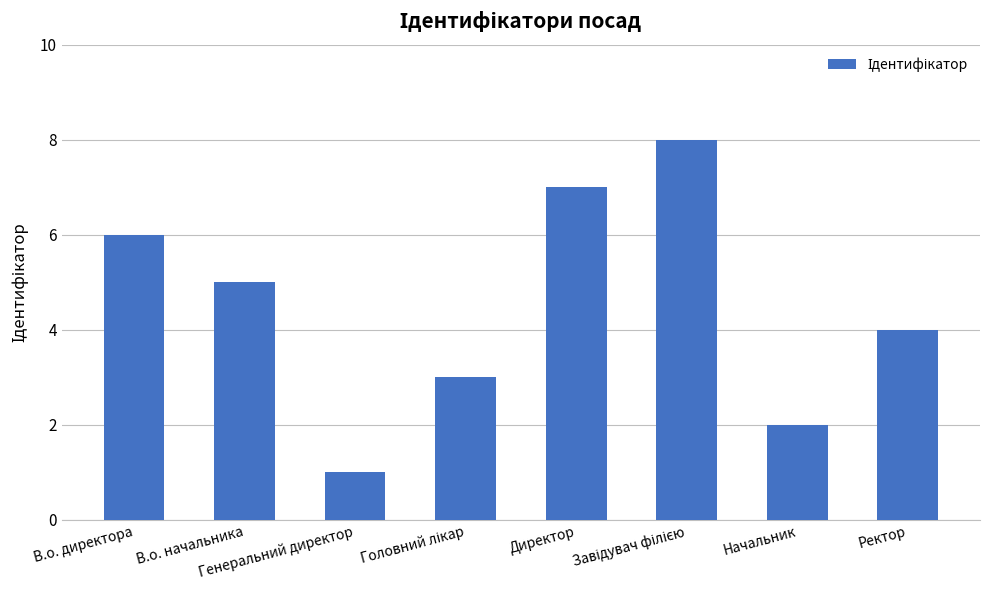

Does the chart contain stacked bars?

No